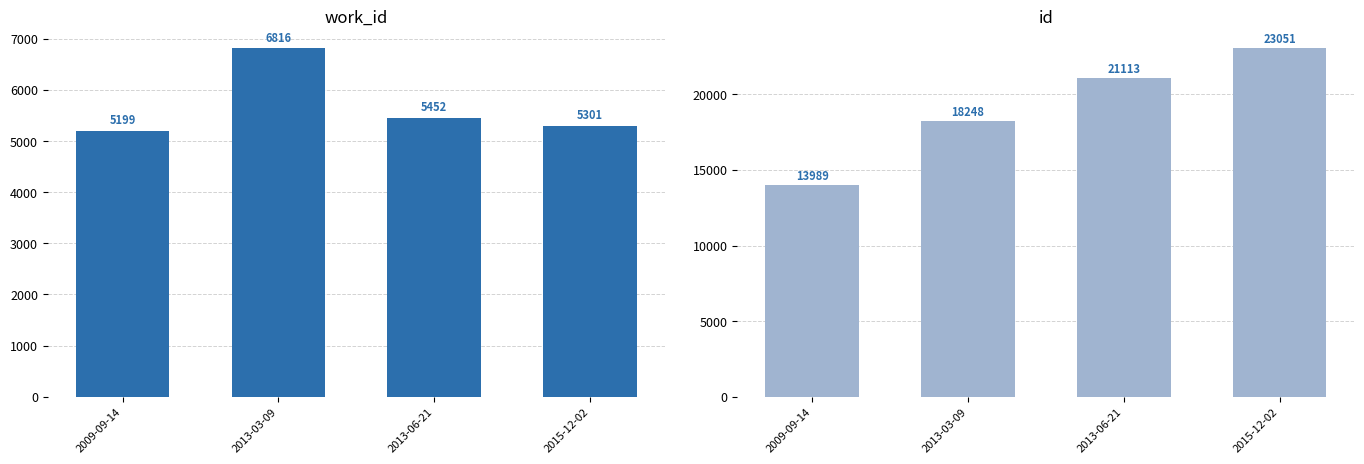

What is the total value across all series at 2009-09-14?

19188